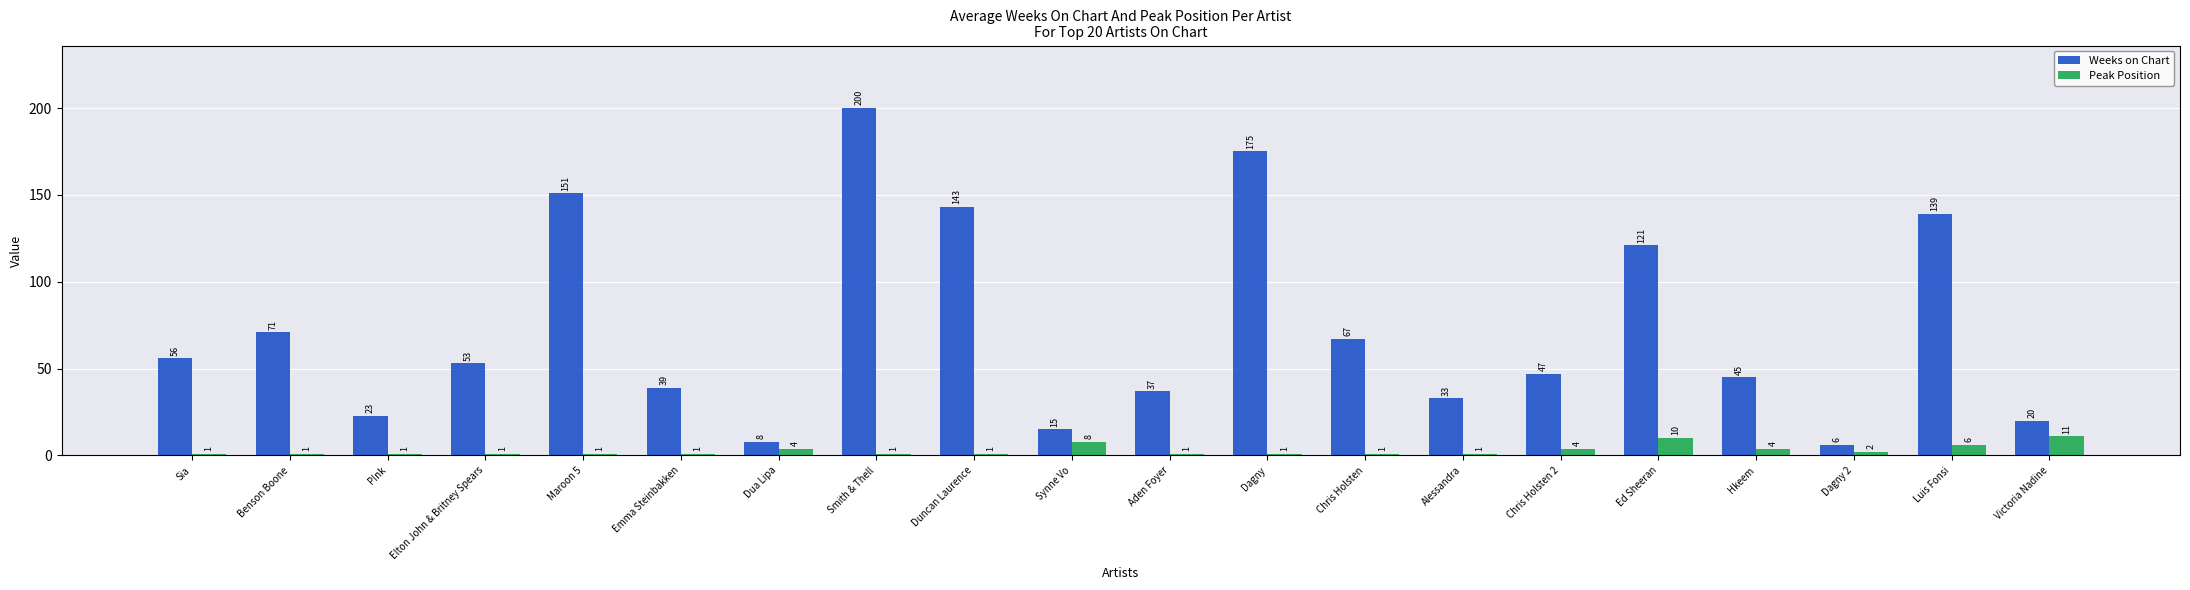

Is the value of Peak Position at Alessandra greater than the value of Weeks on Chart at Duncan Laurence?

No